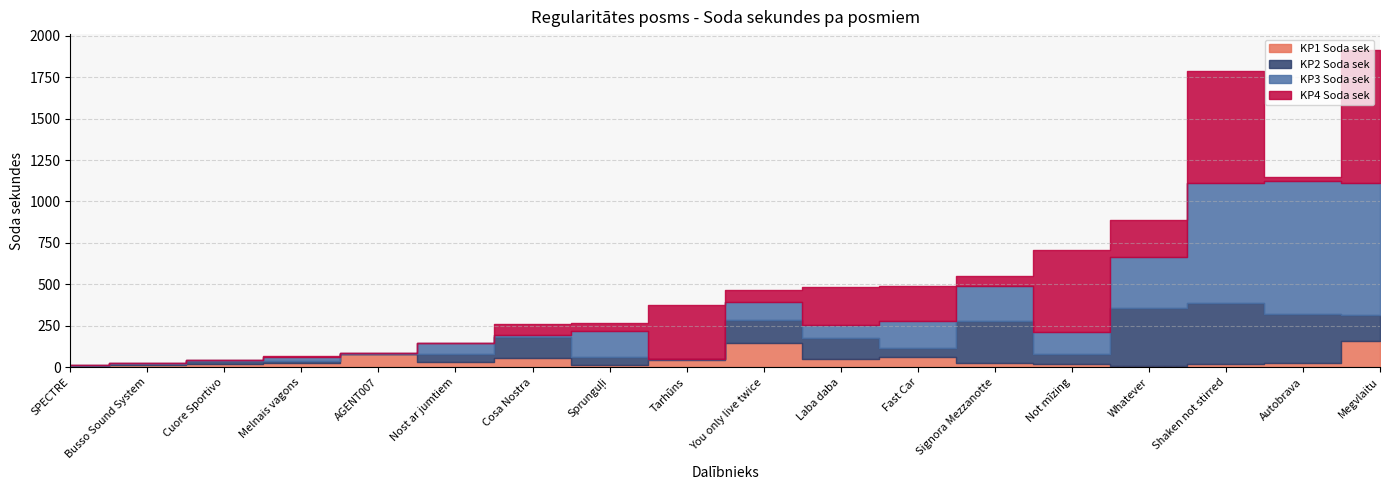

The value of KP1 Soda sek at Cuore Sportivo is 17. True or false?

True